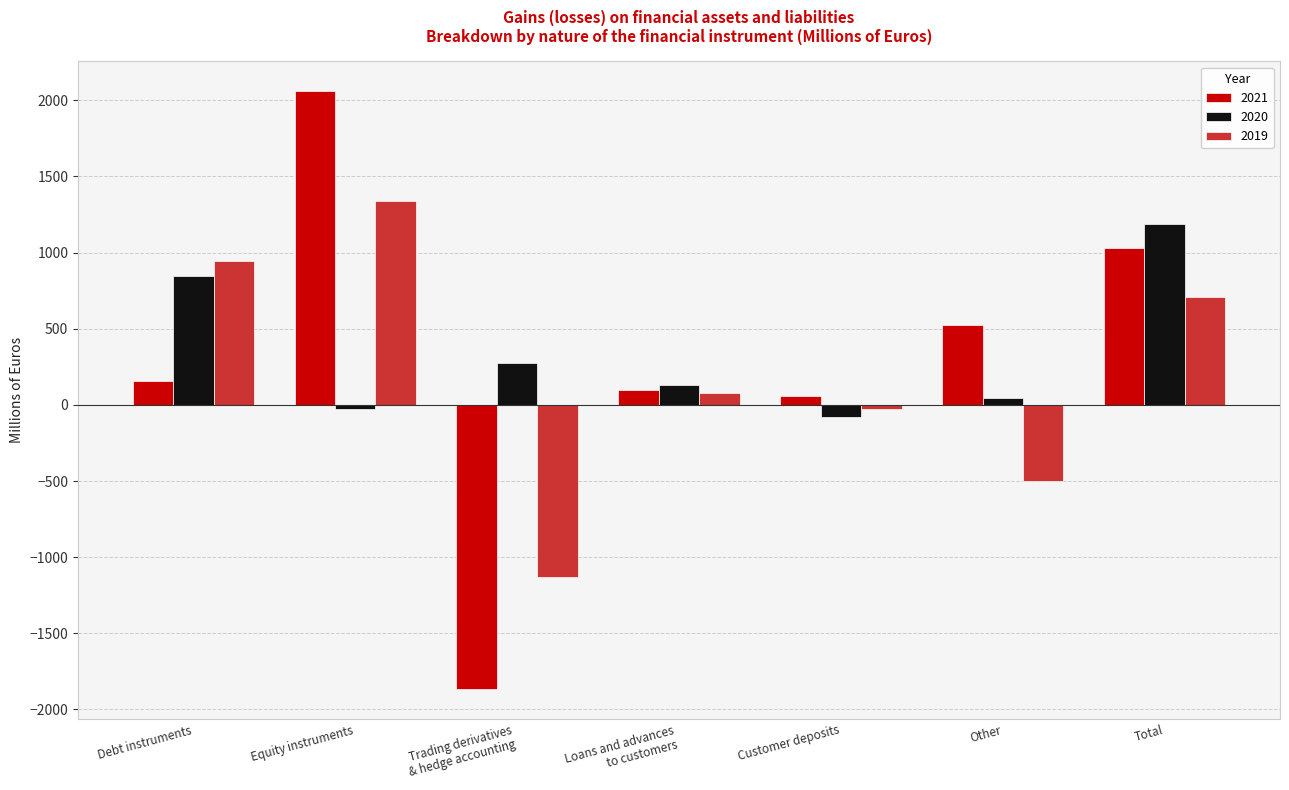

What is the sum of all 2019 values?

1408